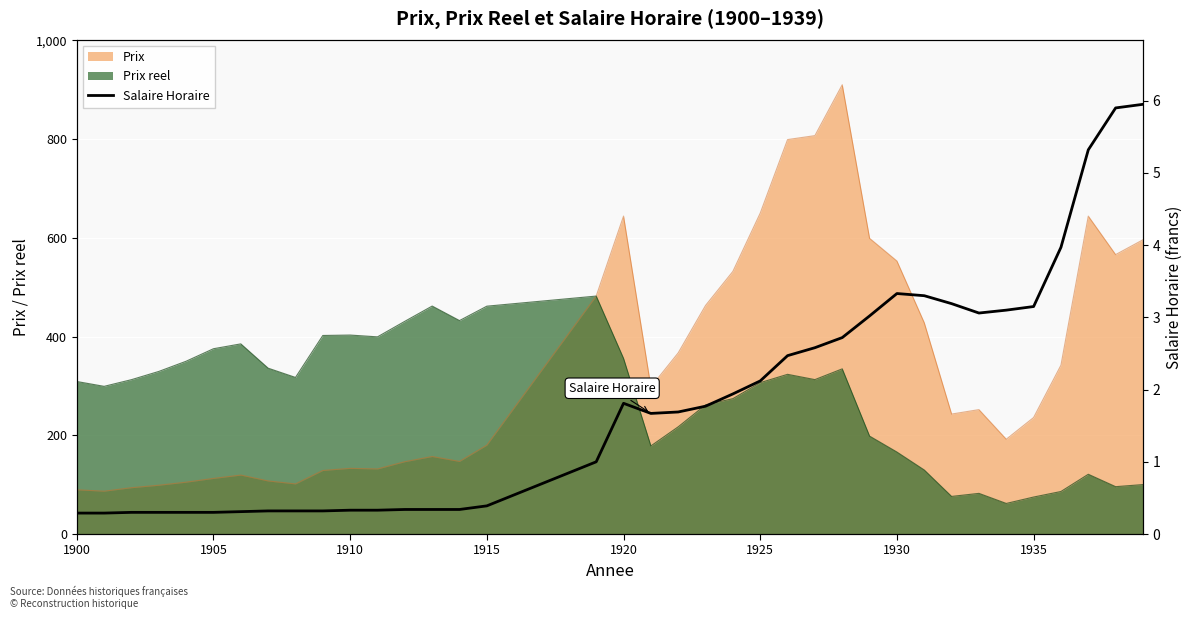

What is the minimum value for Prix reel?

61.9